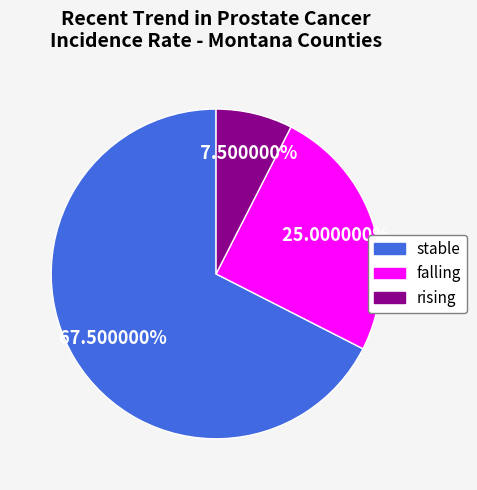

To the nearest percent, what is the average slice percentage?

33%